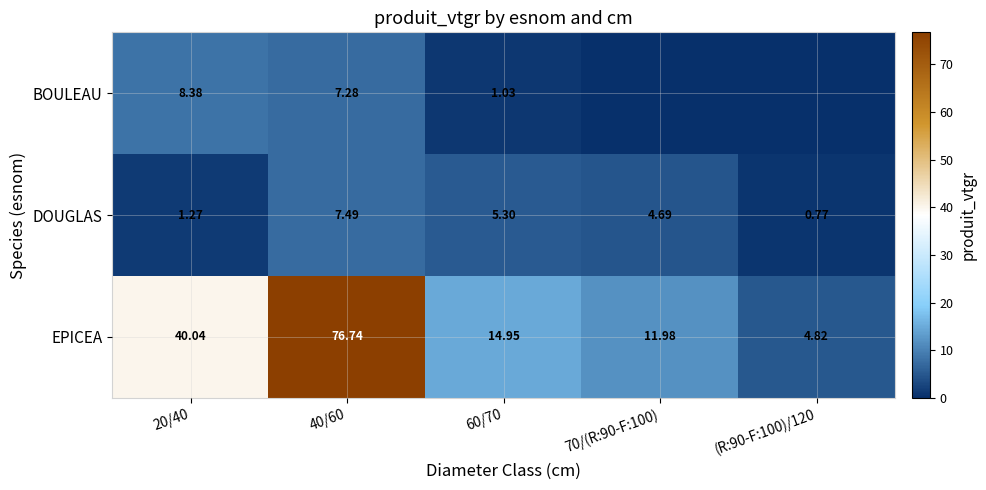

Is the value of EPICEA at 40/60 greater than the value of DOUGLAS at 40/60?

Yes